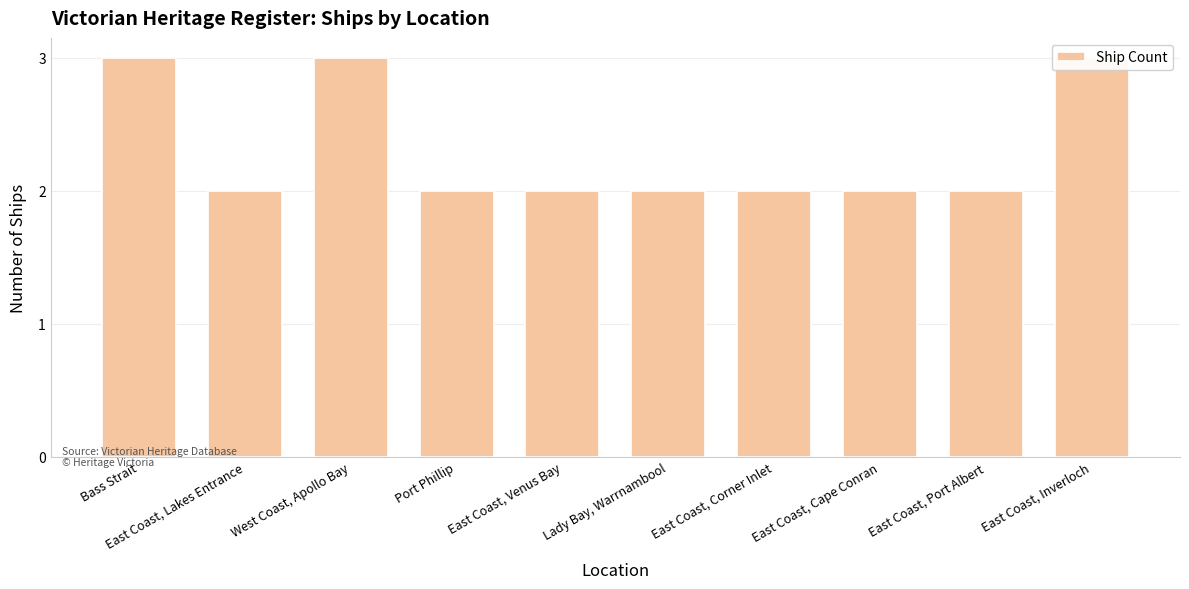

Is it true that the value at East Coast, Venus Bay is 1?

False